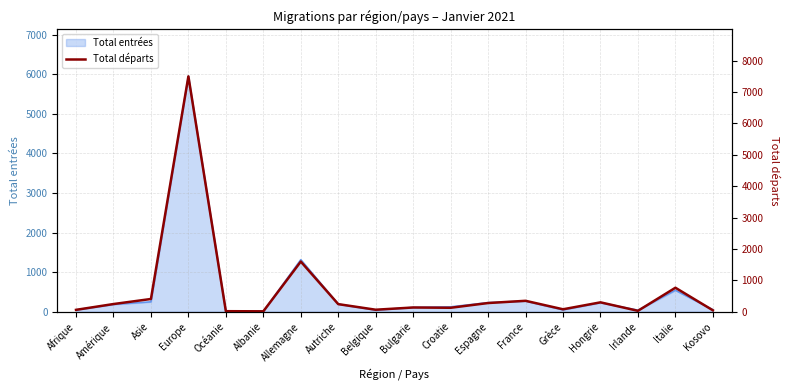

Is it true that the value at Amérique is 118?

False